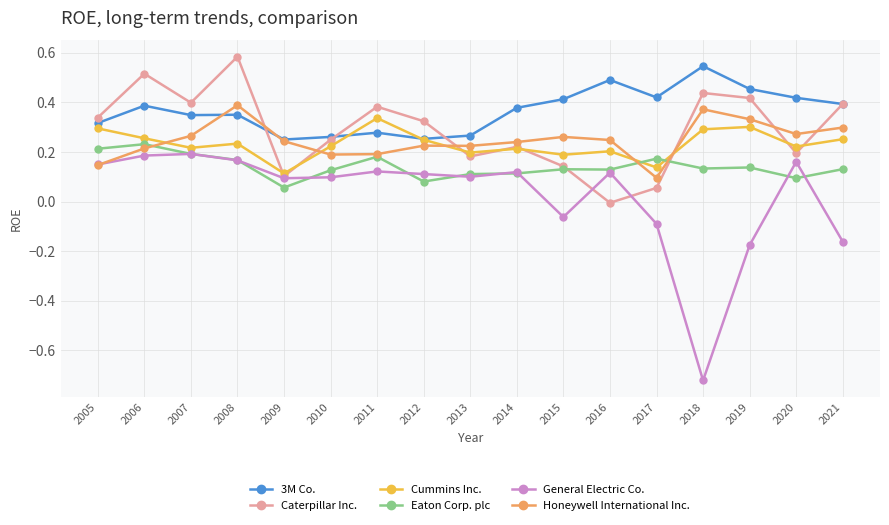

Where is the first local minimum for Caterpillar Inc.?

2007